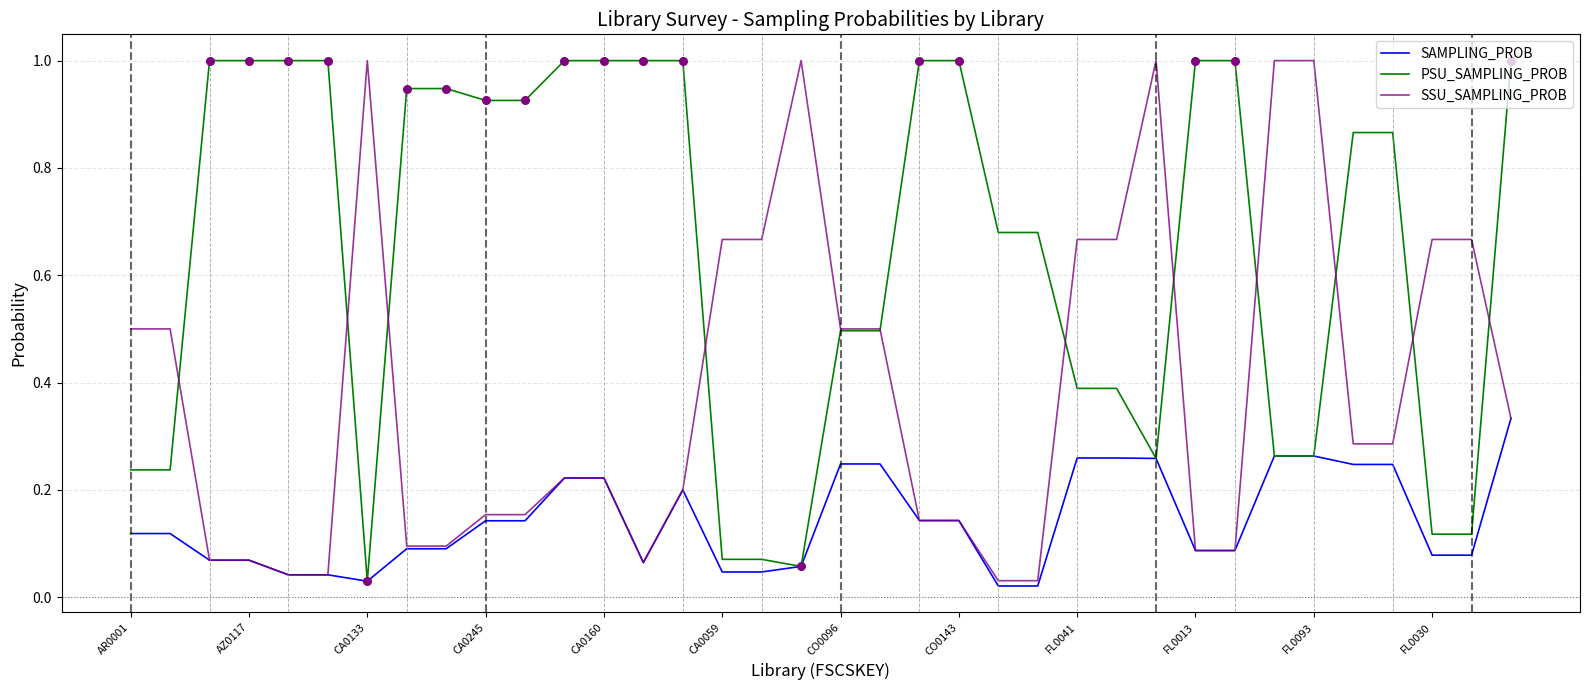

What are all the series names shown in the legend?

SAMPLING_PROB, PSU_SAMPLING_PROB, SSU_SAMPLING_PROB